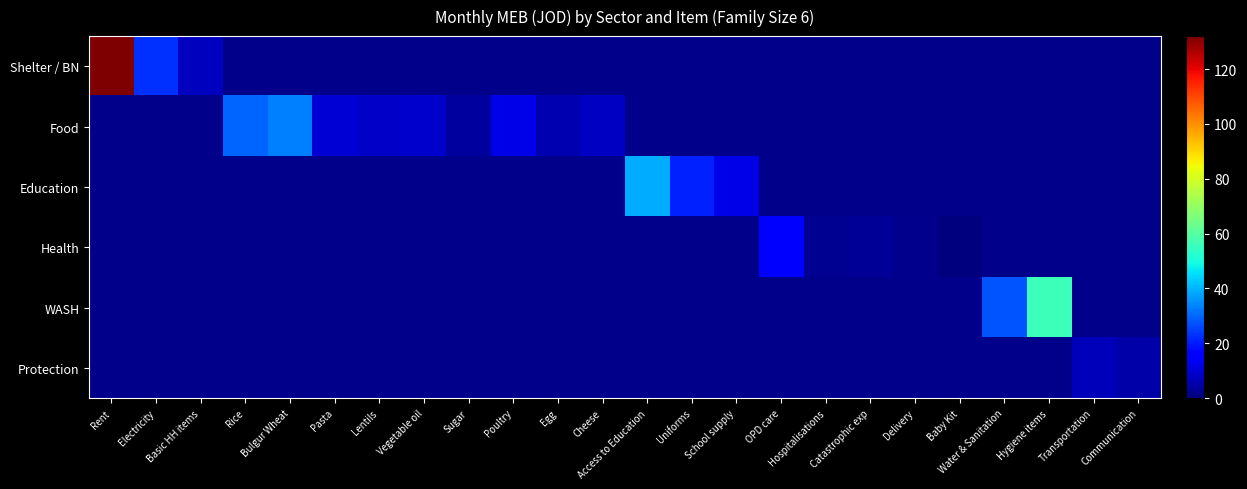

Read the Health value at OPD care.

15.1